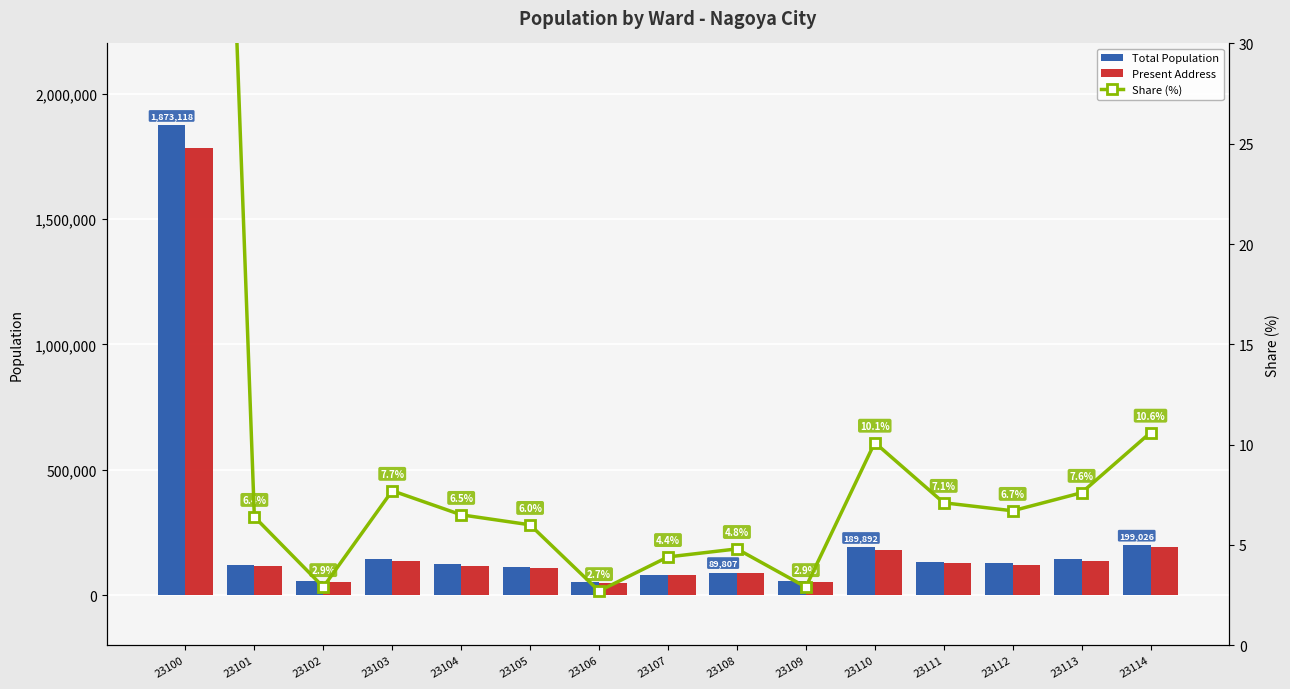

What are all the series names shown in the legend?

Total Population, Present Address, Share (%)